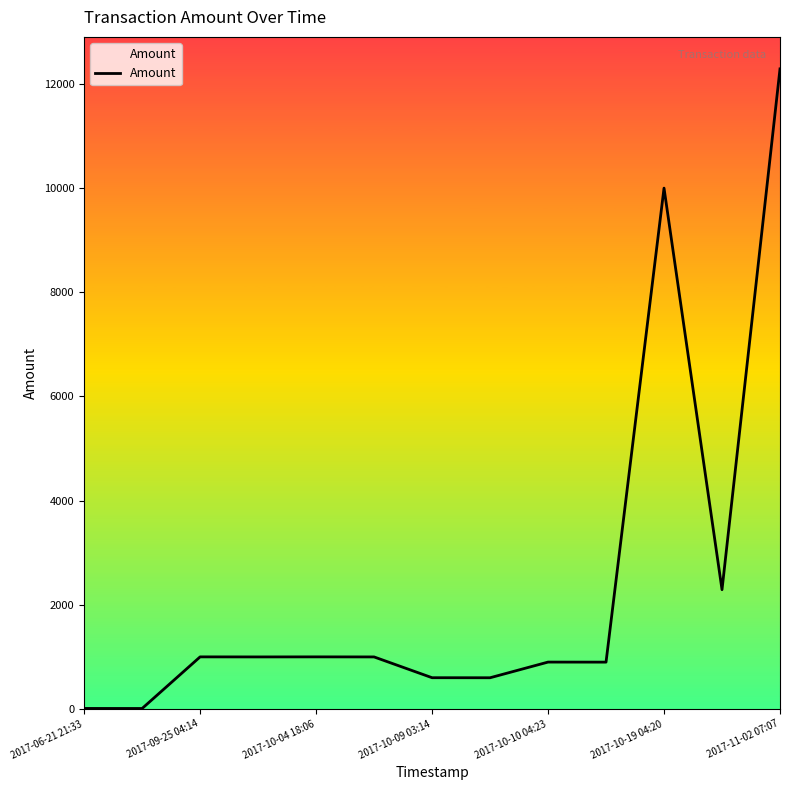

What is the difference between the maximum and minimum values?

12280